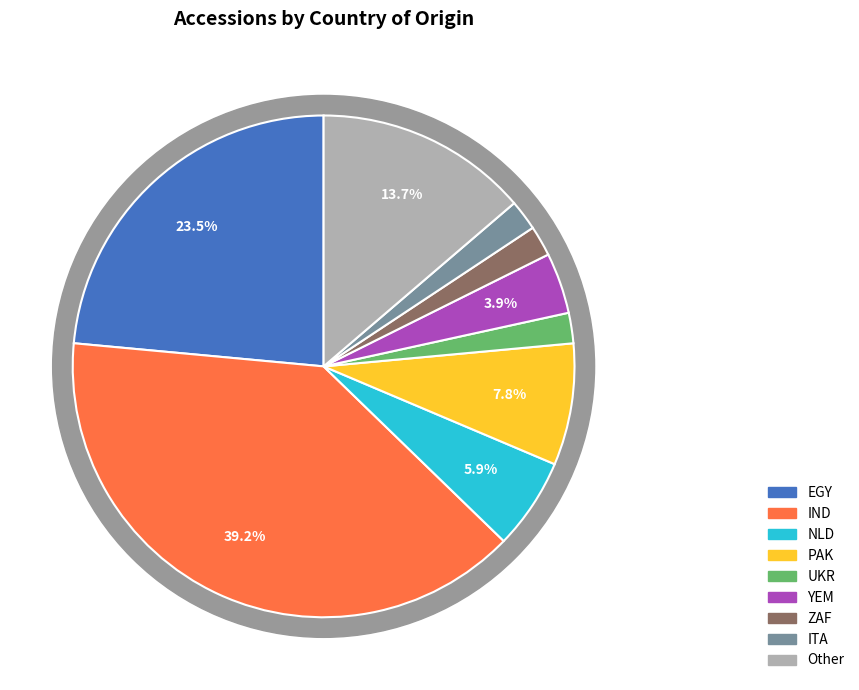

To the nearest percent, what percentage of the pie is IND?

39%